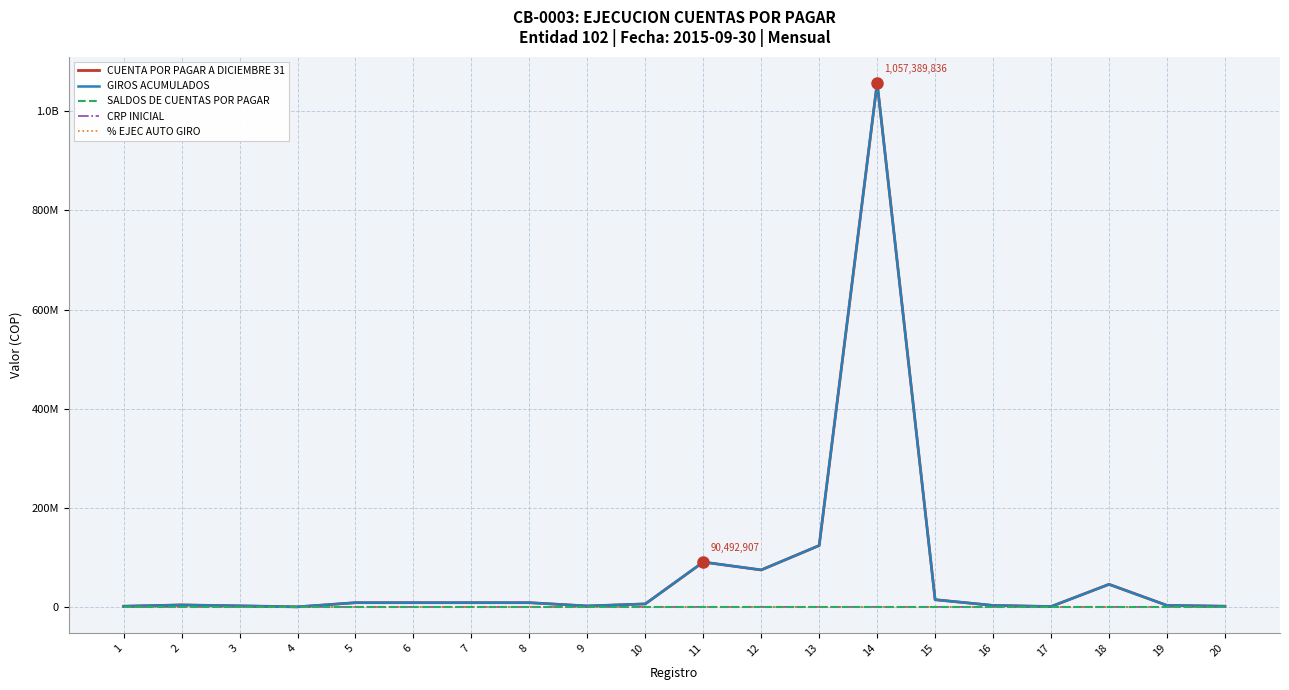

Is this an area chart (filled region under the line)?

No